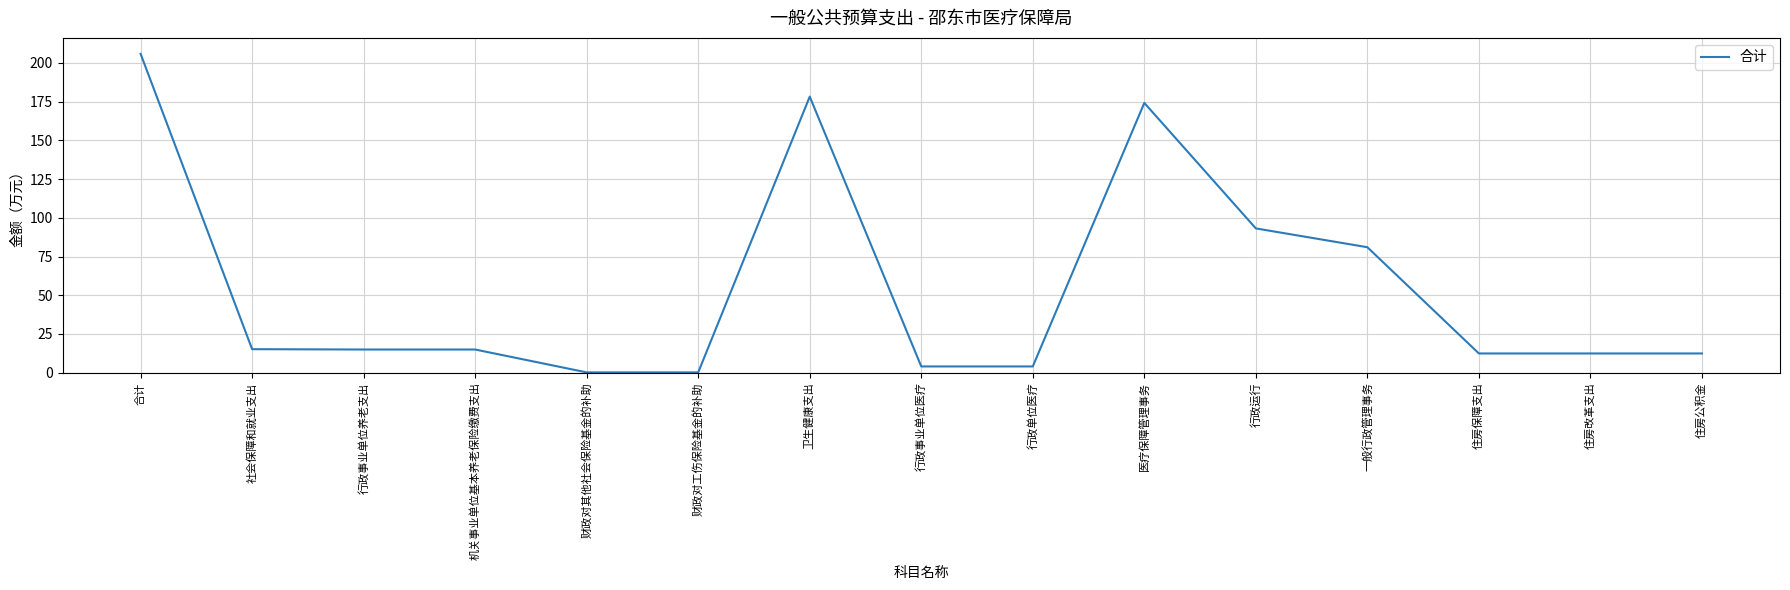

What position from the left is 一般行政管理事务?

12